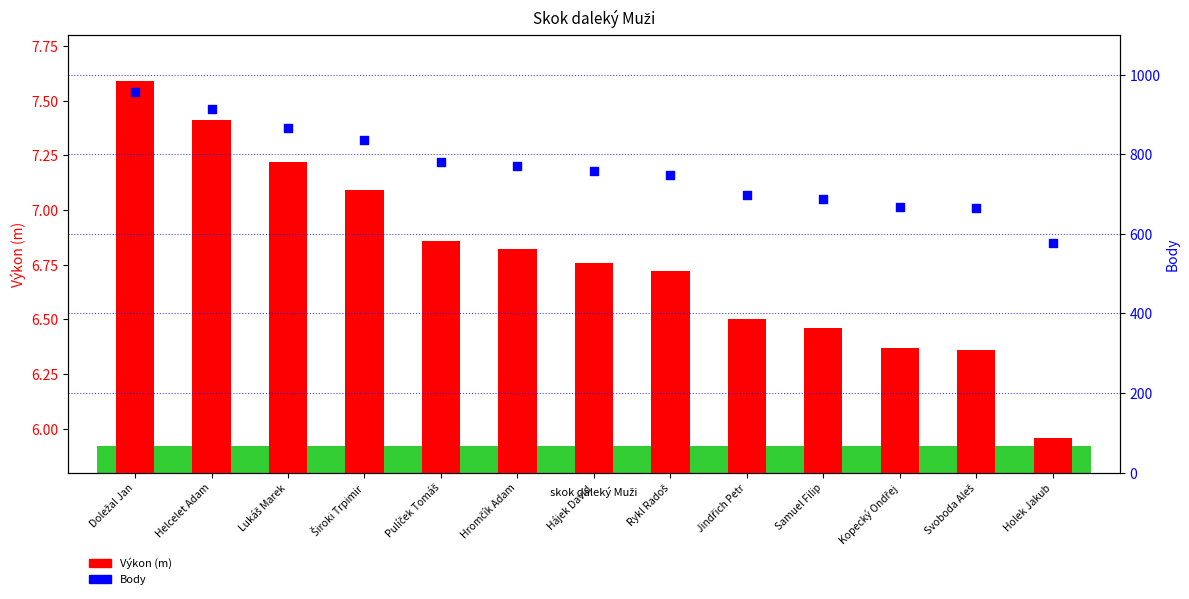

Which series reaches the maximum Y coordinate?

Body